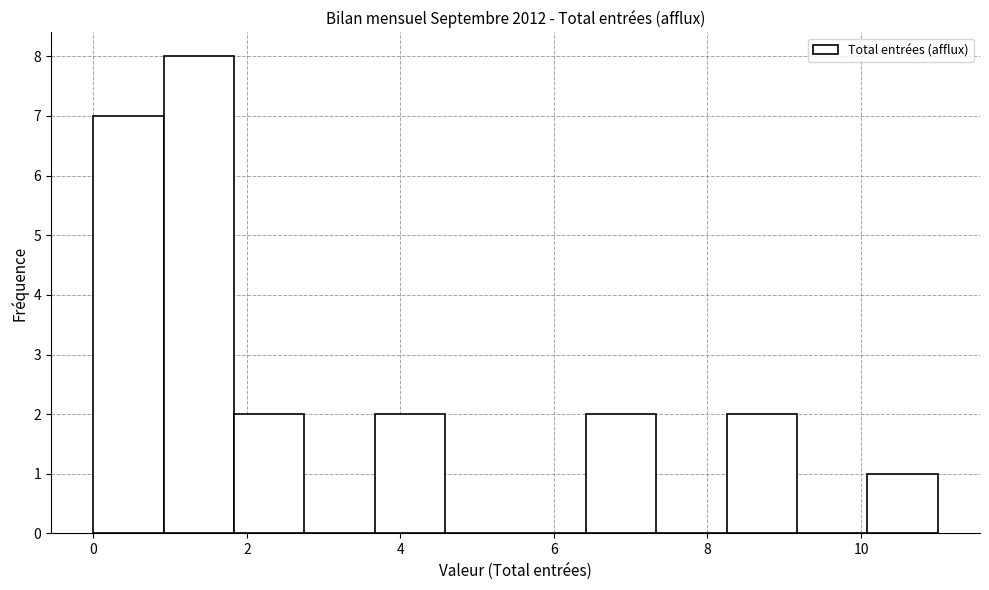

How tall is the bar that spans 6.4 to 7.4 on the x-axis? Neither the bar edges nor the heights are printed on the chart, so give them approximately, as read against the axes.

2